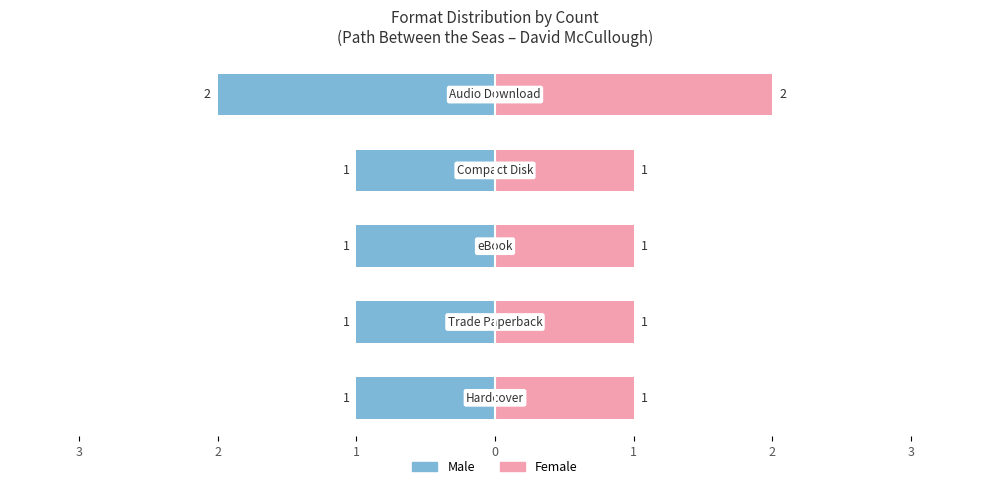

What are all the series names shown in the legend?

Male, Female